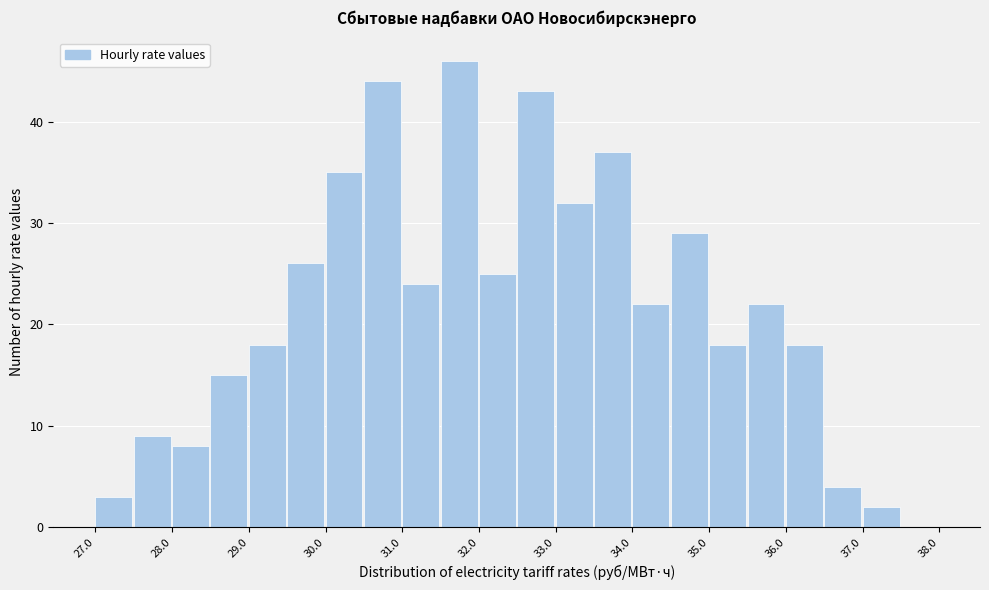

Which range on the x-axis has the tallest bar?

31.5 to 32.0